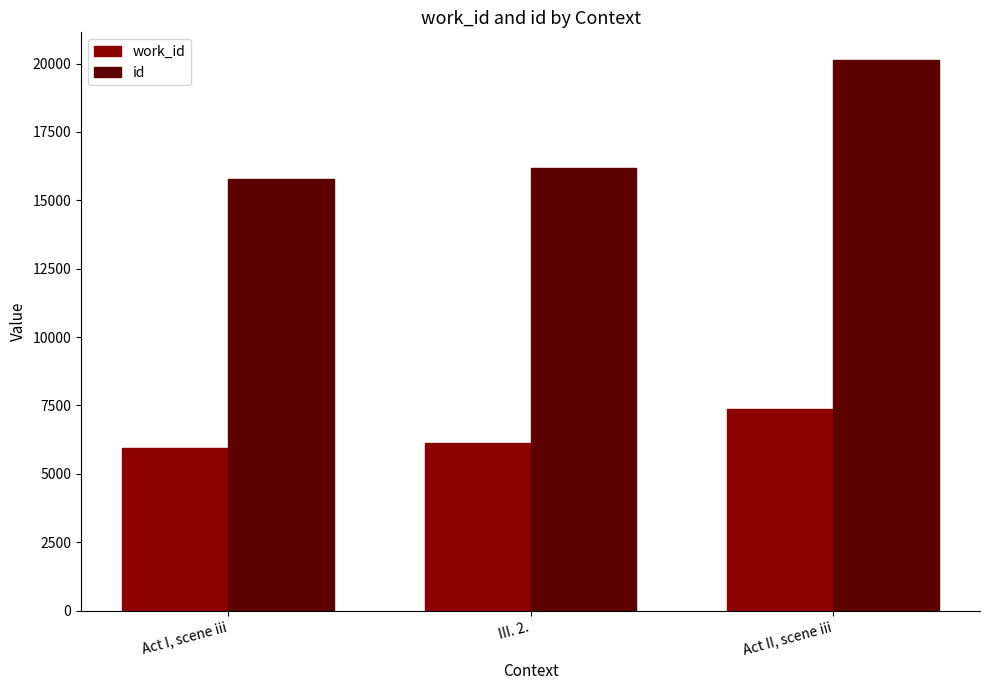

How many data points does each series have?

3